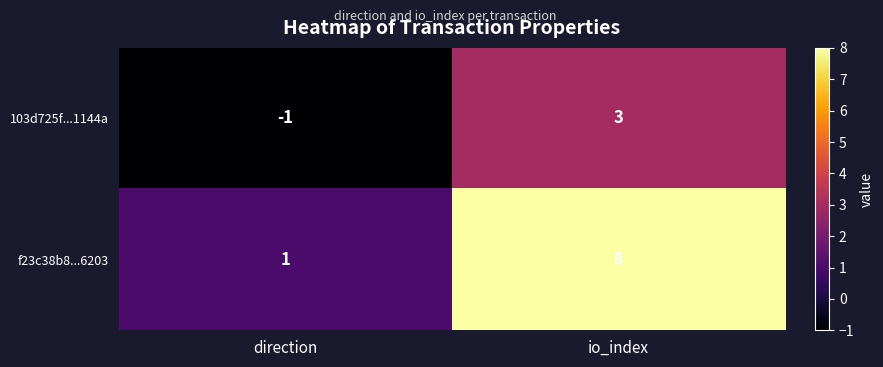

Between direction and io_index, which series saw the biggest shift?

f23c38b8...6203